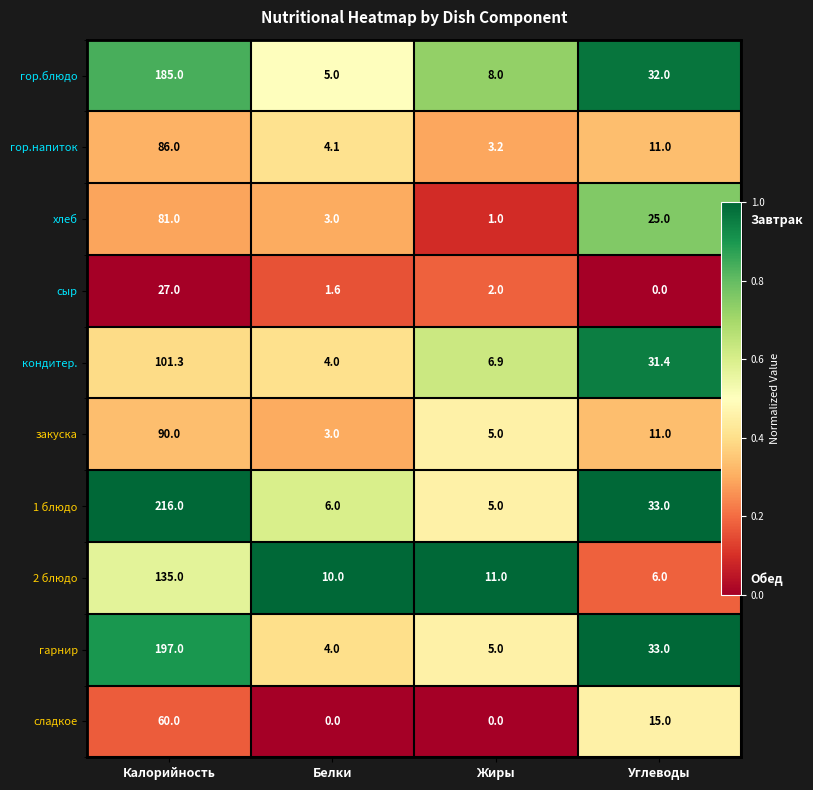

Which series has the largest total across all categories?

1 блюдо